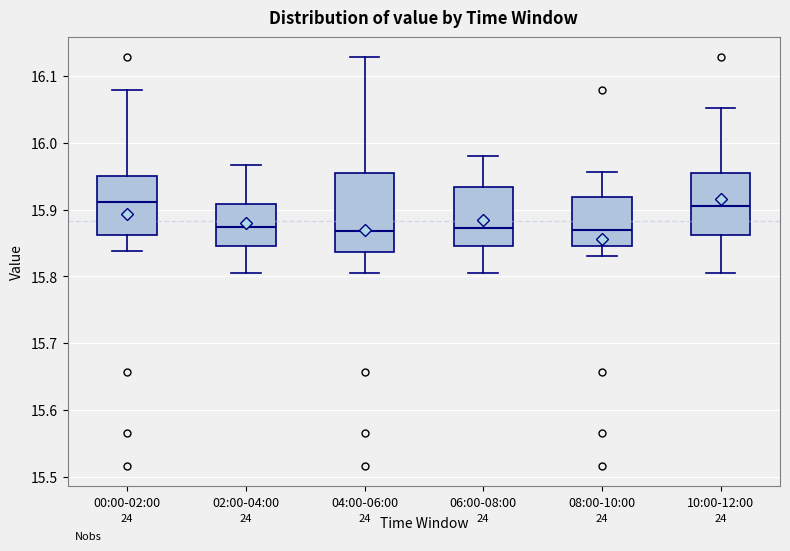

Where does the lower whisker of the box for 10:00-12:00 end on the y-axis? The values are not printed on the chart, so give them approximately, as read against the axis.

15.80